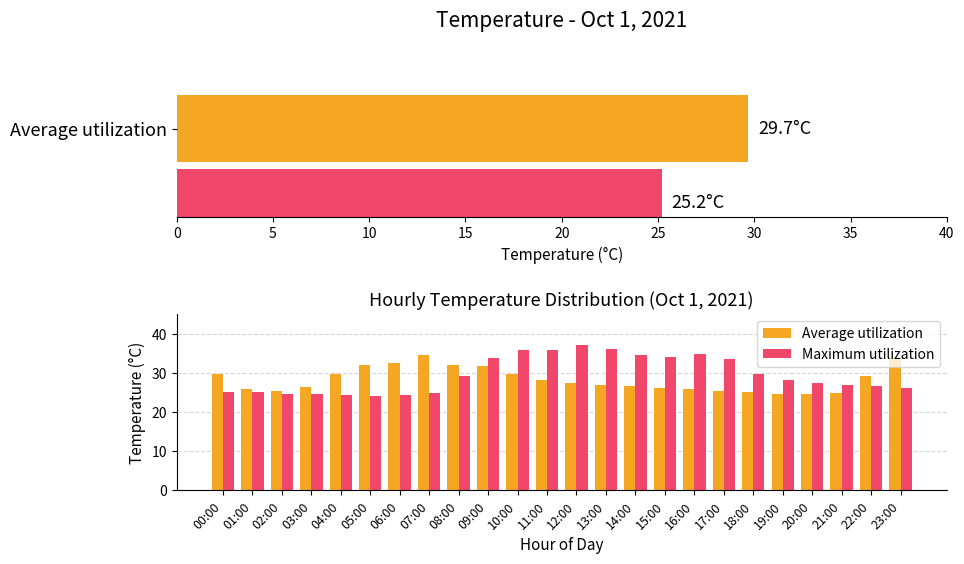

What is the difference between the maximum and minimum values in the Average utilization series?

10.0